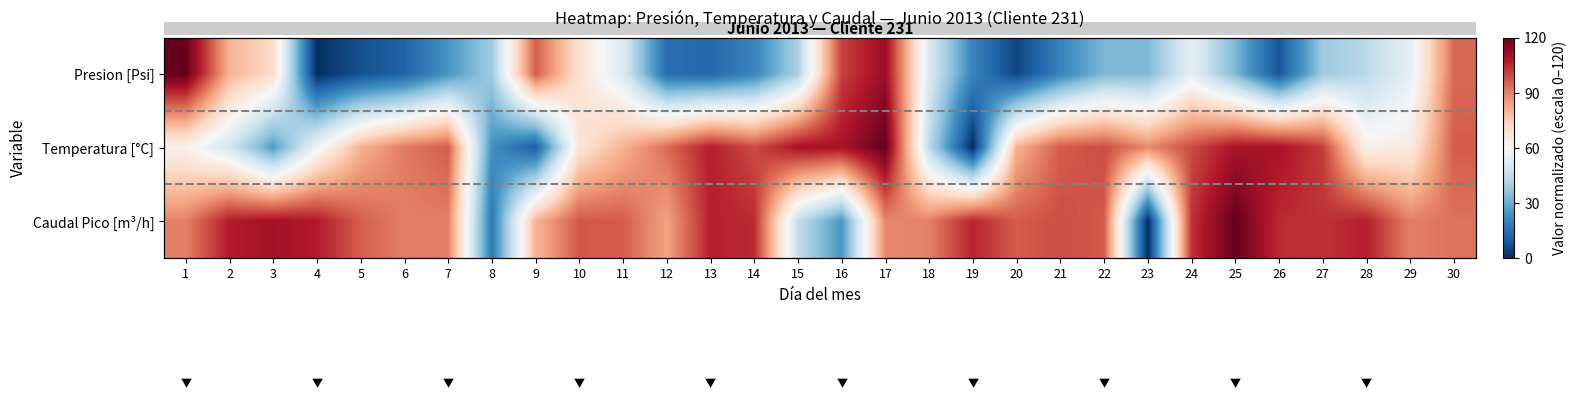

Reading left to right, transcribe all the data shown in this chart.

1: 120.0	80.8	70.9	0.0	7.7	11.6	24.6	38.5	96.2	68.8	51.9	14.6	13.2	20.3	40.6	100.9	111.8	51.4	20.3	5.0	20.1	32.9	33.2	54.5	33.0	8.6	38.1	43.8	54.4	94.3
2: 62.6	49.6	26.1	57.4	80.9	91.3	96.5	23.5	10.4	67.8	80.9	93.9	107.0	99.1	109.6	109.6	120.0	44.3	0.0	80.9	96.5	99.1	88.7	99.1	109.6	109.6	101.7	62.6	65.2	96.5
3: 90.3	107.2	110.3	107.6	96.1	90.6	90.7	17.3	80.4	97.2	96.4	84.2	106.5	104.8	45.4	24.6	89.1	90.2	105.8	96.4	98.8	96.9	0.0	103.4	120.0	104.7	103.6	106.7	90.5	92.8